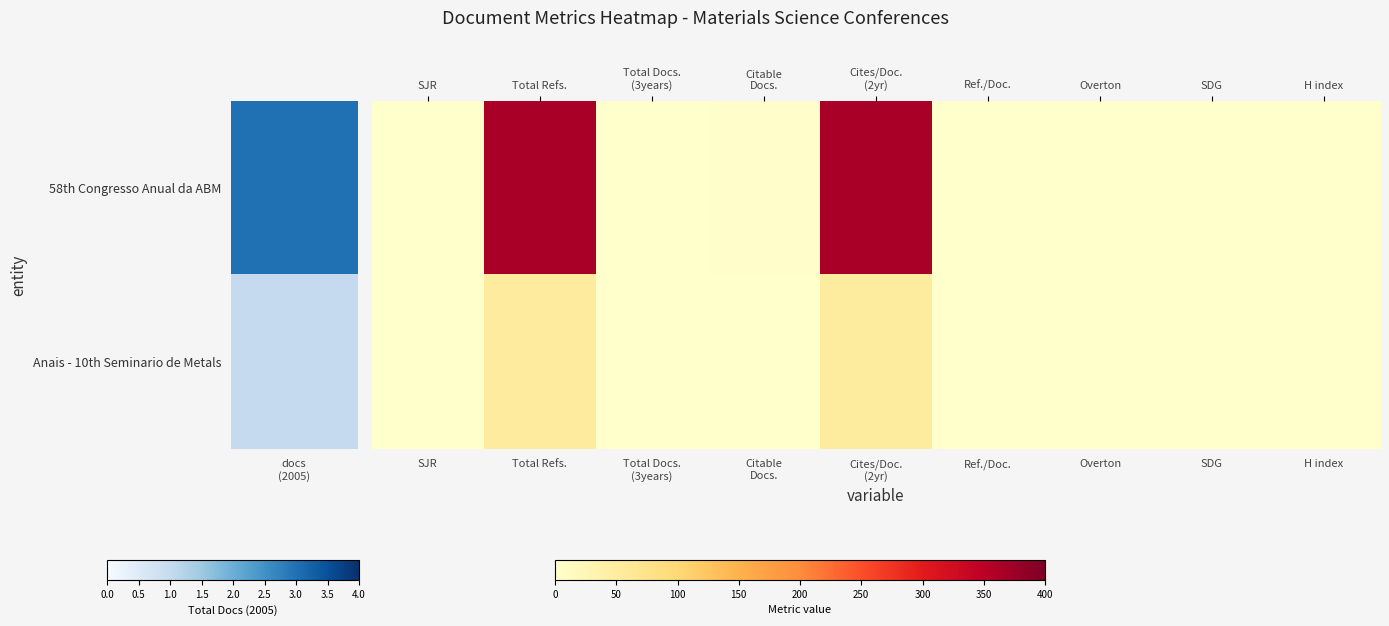

Which series has the largest total across all categories?

58th Congresso Anual da ABM